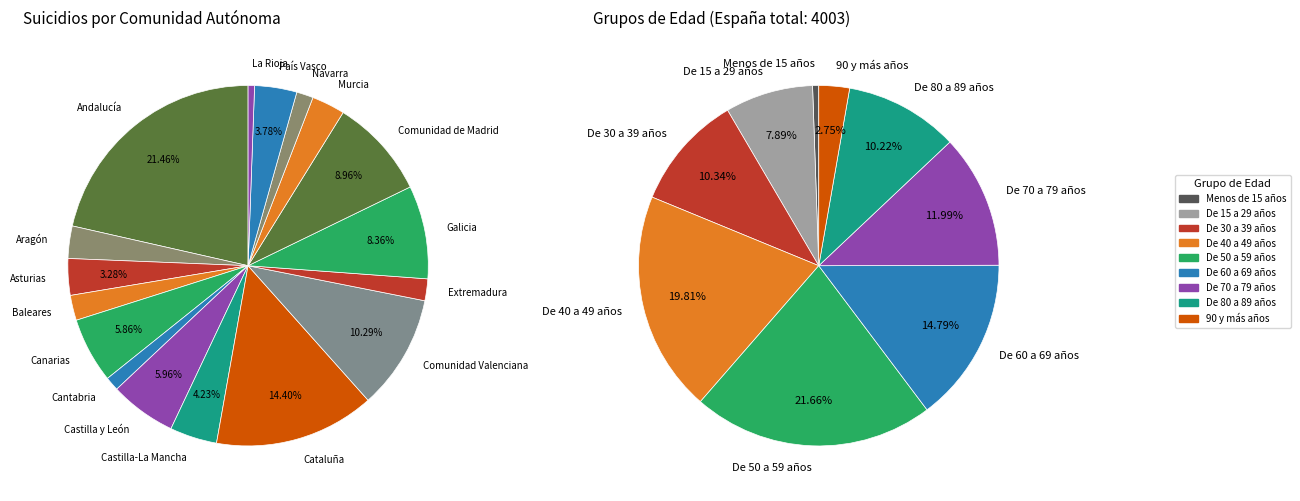

Does any single category account for the majority?

No